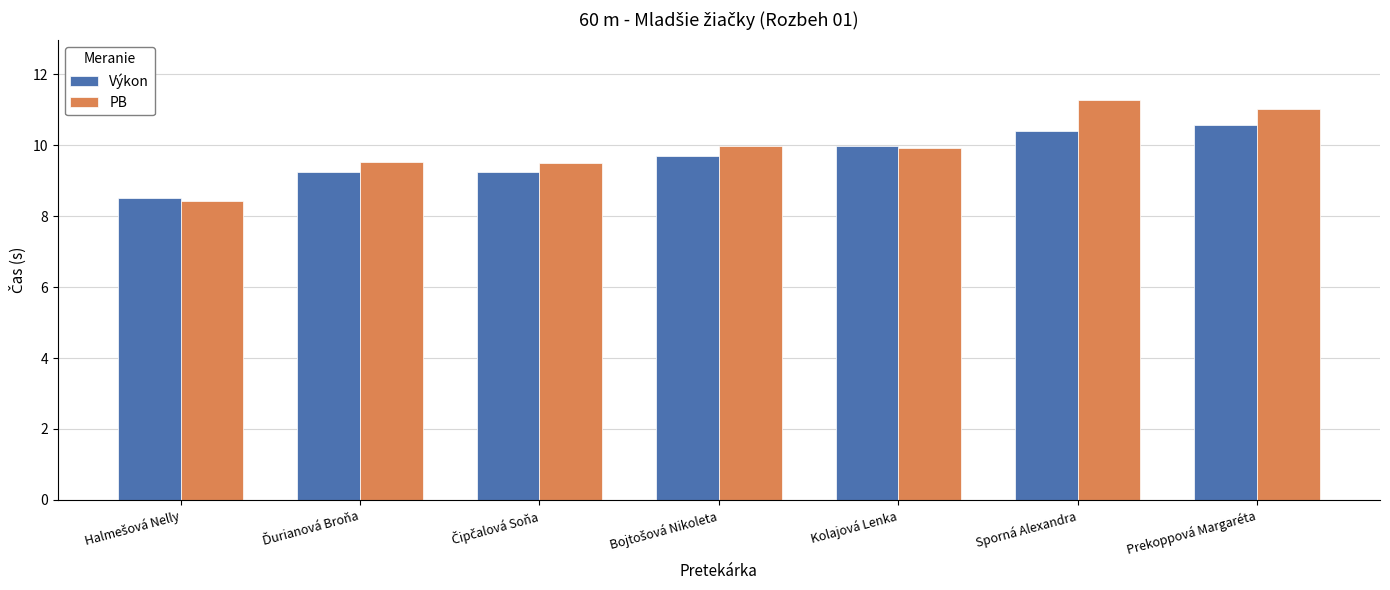

What is the value of the PB bar at the 5th from the left?

9.9